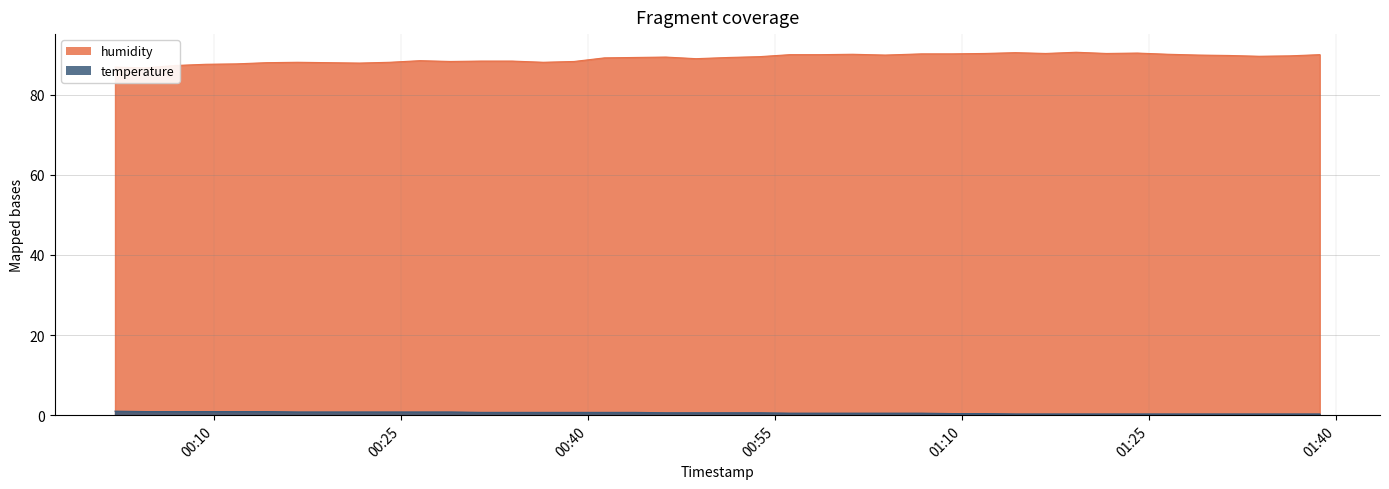

Reading right to left, list all the values displayed in this chart.

humidity: 90.0	89.7	89.6	89.8	89.9	90.1	90.4	90.3	90.6	90.3	90.5	90.3	90.2	90.2	89.9	90.1	90.0	90.0	89.5	89.3	89.0	89.4	89.3	89.2	88.3	88.1	88.4	88.4	88.3	88.5	88.1	87.9	88.0	88.1	88.0	87.7	87.6	87.3	86.7	86.9
temperature: 0.3	0.3	0.3	0.3	0.3	0.3	0.3	0.3	0.3	0.3	0.3	0.4	0.4	0.5	0.5	0.5	0.5	0.5	0.6	0.6	0.6	0.6	0.7	0.7	0.7	0.7	0.7	0.7	0.8	0.8	0.8	0.8	0.8	0.8	0.9	0.9	0.9	0.9	0.9	1.0